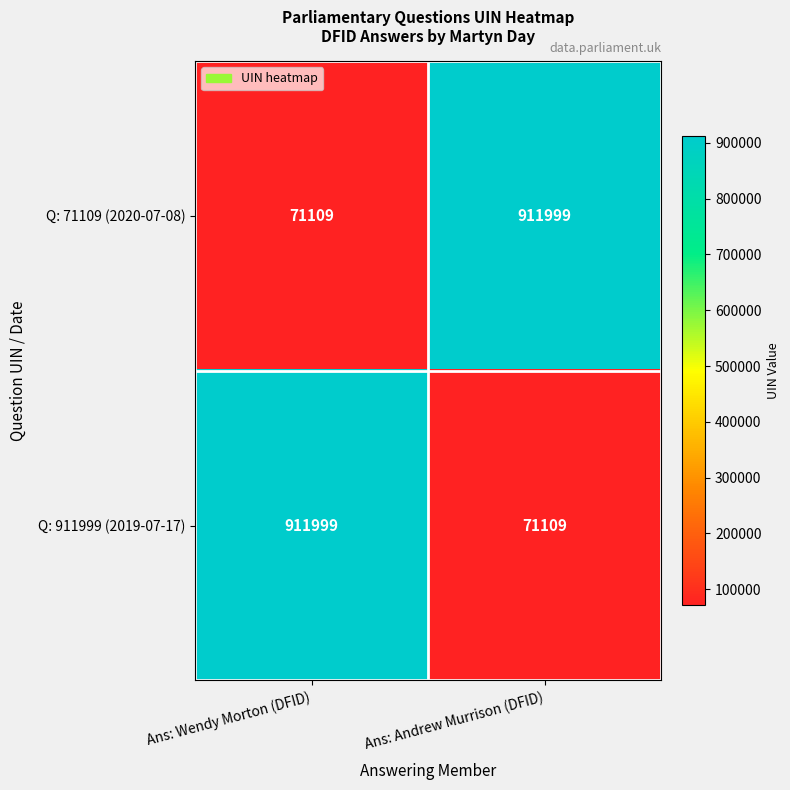

Reading left to right, what are all the values shown in this chart?

Q: 71109 (2020-07-08): Ans: Wendy Morton (DFID)=71109	Ans: Andrew Murrison (DFID)=911999
Q: 911999 (2019-07-17): Ans: Wendy Morton (DFID)=911999	Ans: Andrew Murrison (DFID)=71109